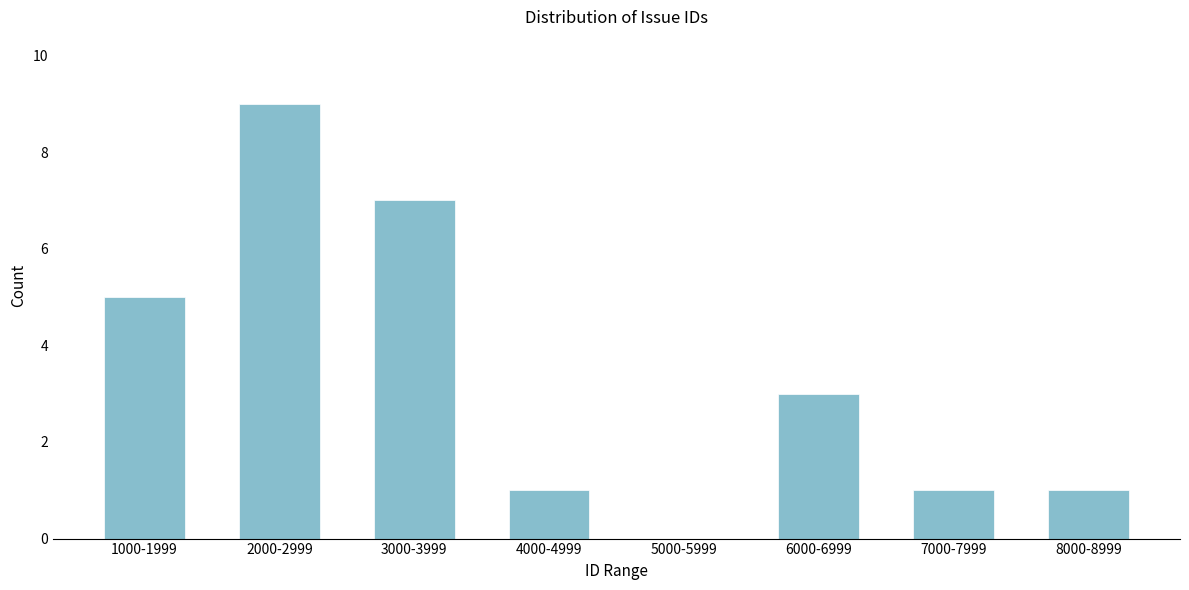

Reading left to right, extract all data points from this chart.

1000-1999=5	2000-2999=9	3000-3999=7	4000-4999=1	5000-5999=0	6000-6999=3	7000-7999=1	8000-8999=1